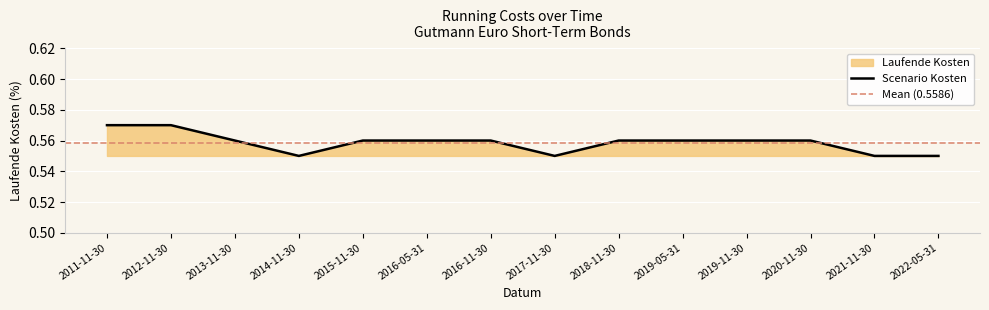

Reading left to right, list all the values displayed in this chart.

2011-11-30=0.6	2012-11-30=0.6	2013-11-30=0.6	2014-11-30=0.6	2015-11-30=0.6	2016-05-31=0.6	2016-11-30=0.6	2017-11-30=0.6	2018-11-30=0.6	2019-05-31=0.6	2019-11-30=0.6	2020-11-30=0.6	2021-11-30=0.6	2022-05-31=0.6